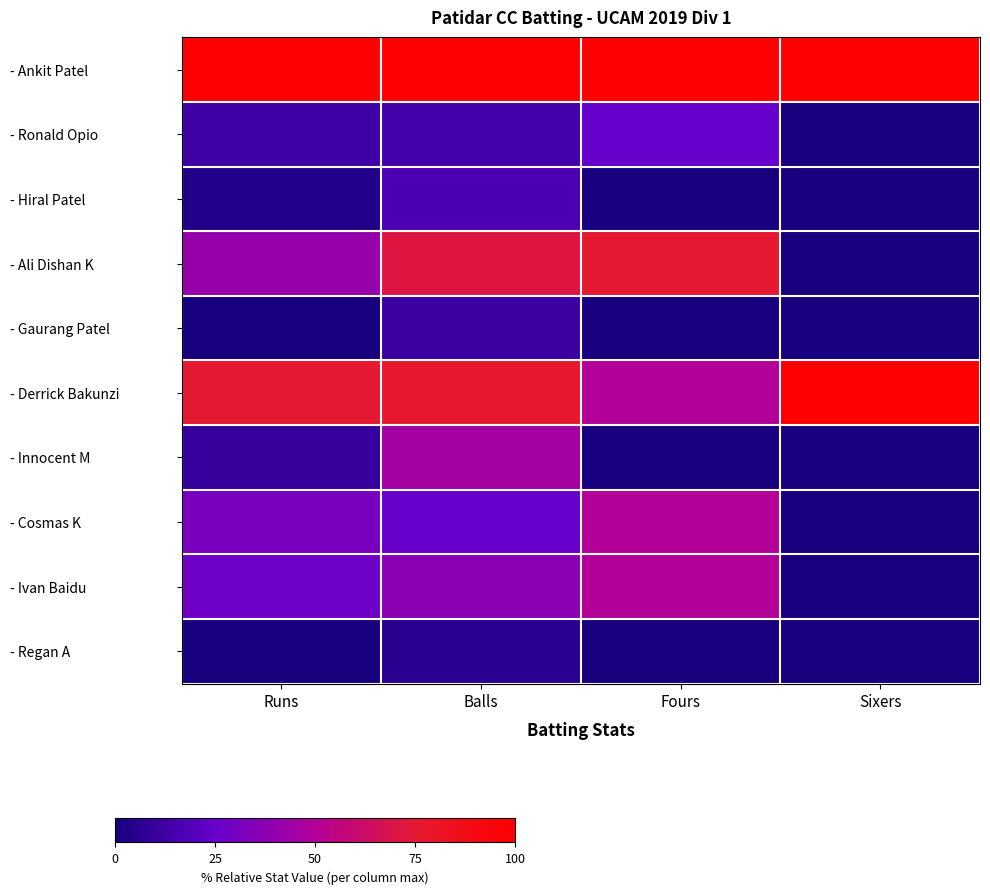

What is the spread (max minus min) of values at Runs?

100.0